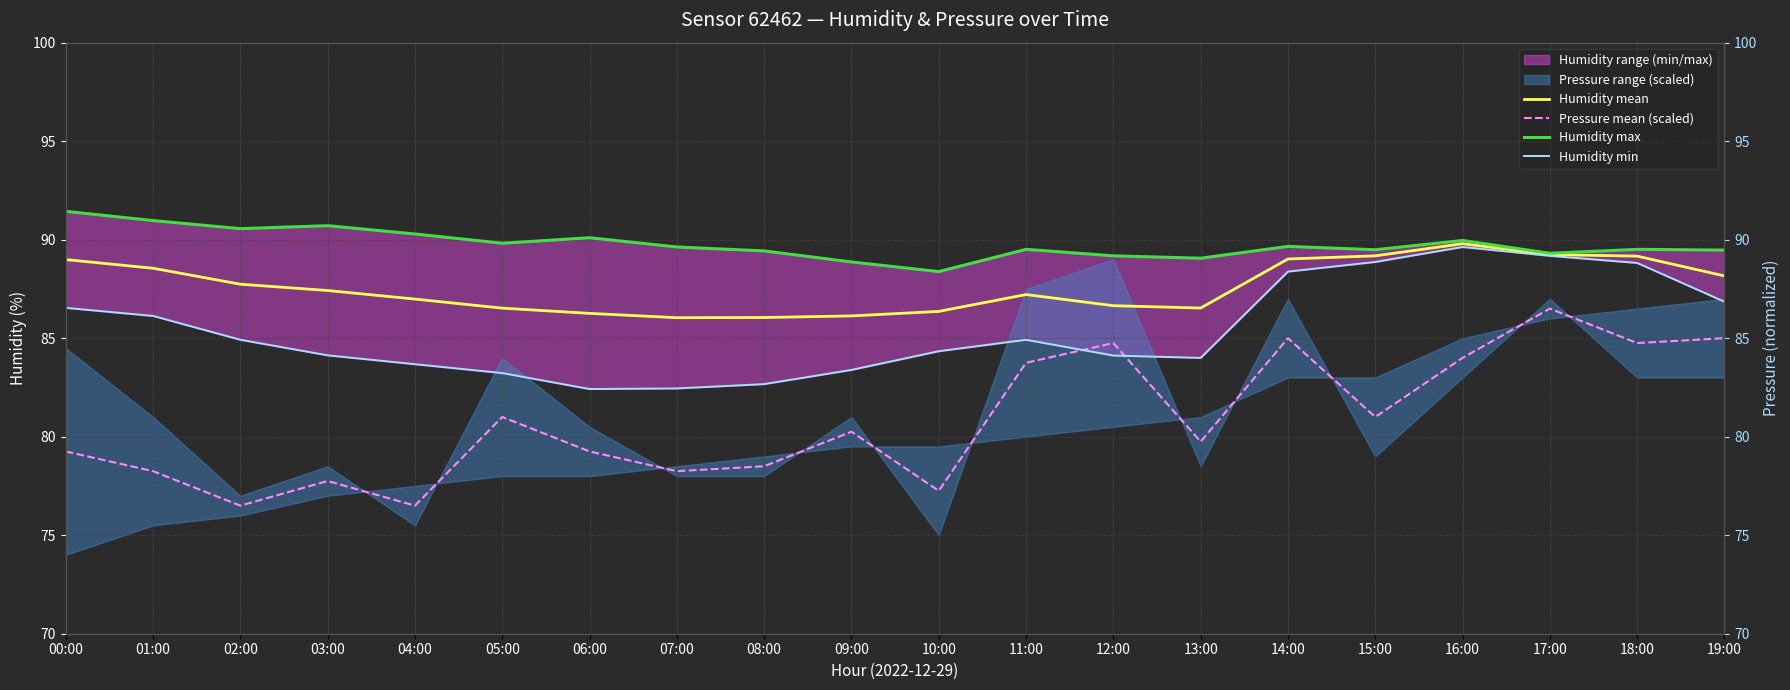

Reading left to right, what are all the values shown in this chart?

Humidity mean: 00:00=89.0	01:00=88.5	02:00=87.7	03:00=87.4	04:00=87.0	05:00=86.5	06:00=86.3	07:00=86.0	08:00=86.1	09:00=86.1	10:00=86.4	11:00=87.2	12:00=86.7	13:00=86.5	14:00=89.0	15:00=89.2	16:00=89.8	17:00=89.2	18:00=89.2	19:00=88.2
Pressure mean (scaled): 00:00=79.3	01:00=78.2	02:00=76.5	03:00=77.8	04:00=76.5	05:00=81.0	06:00=79.3	07:00=78.3	08:00=78.5	09:00=80.3	10:00=77.3	11:00=83.8	12:00=84.8	13:00=79.8	14:00=85.0	15:00=81.0	16:00=84.0	17:00=86.5	18:00=84.8	19:00=85.0
Humidity max: 00:00=91.4	01:00=91.0	02:00=90.6	03:00=90.7	04:00=90.3	05:00=89.8	06:00=90.1	07:00=89.6	08:00=89.4	09:00=88.9	10:00=88.4	11:00=89.5	12:00=89.2	13:00=89.1	14:00=89.7	15:00=89.5	16:00=90.0	17:00=89.3	18:00=89.5	19:00=89.5
Humidity min: 00:00=86.5	01:00=86.1	02:00=84.9	03:00=84.1	04:00=83.7	05:00=83.2	06:00=82.4	07:00=82.5	08:00=82.7	09:00=83.4	10:00=84.3	11:00=84.9	12:00=84.1	13:00=84.0	14:00=88.4	15:00=88.9	16:00=89.6	17:00=89.2	18:00=88.8	19:00=86.8